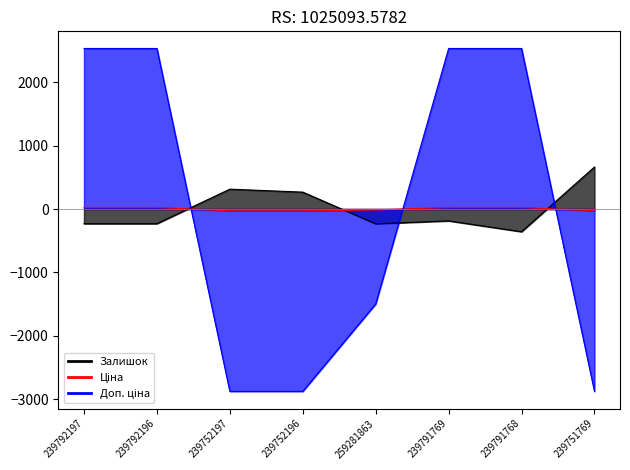

True or false: Доп. ціна and Ціна cross at least once.

True